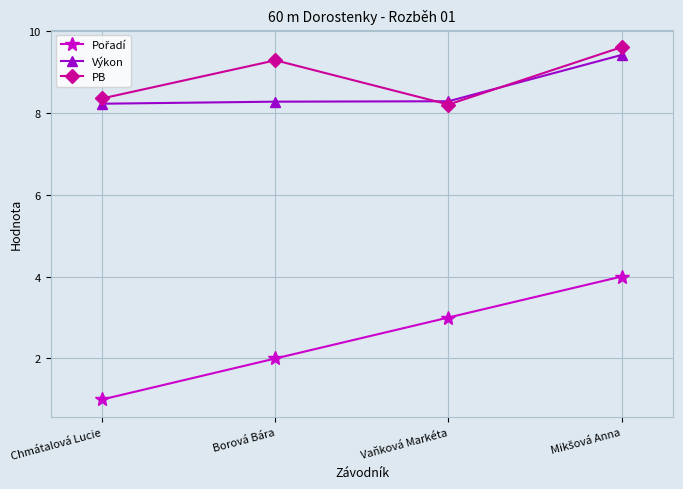

What is the spread (max minus min) of values at Vaňková Markéta?

5.3